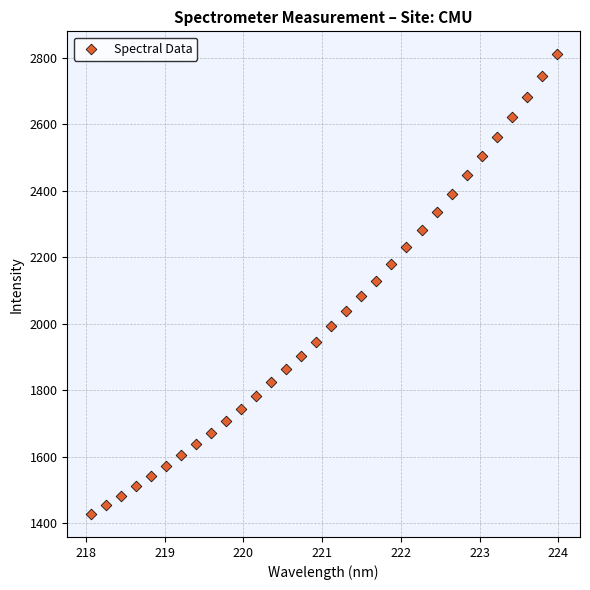

What is the range of Y values (max minus min)?

1382.6